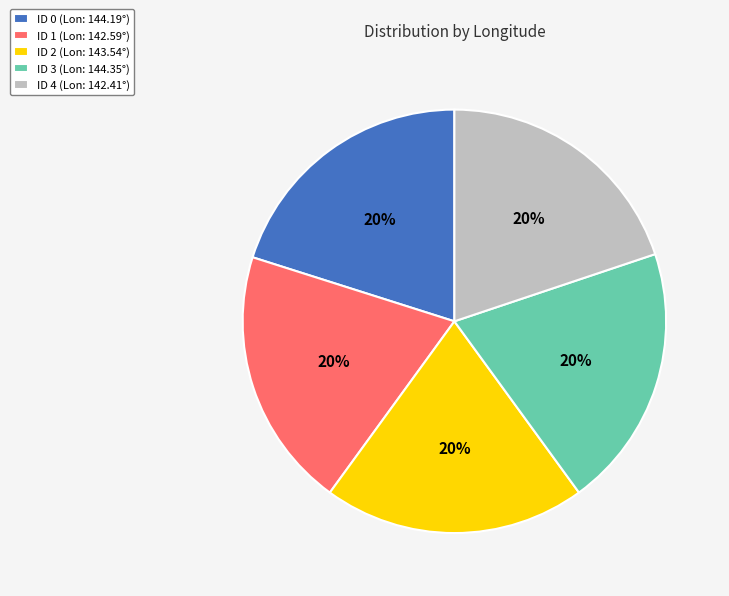

To the nearest percent, what is the combined percentage of ID 3 (Lon: 144.35°) and ID 0 (Lon: 144.19°)?

40%